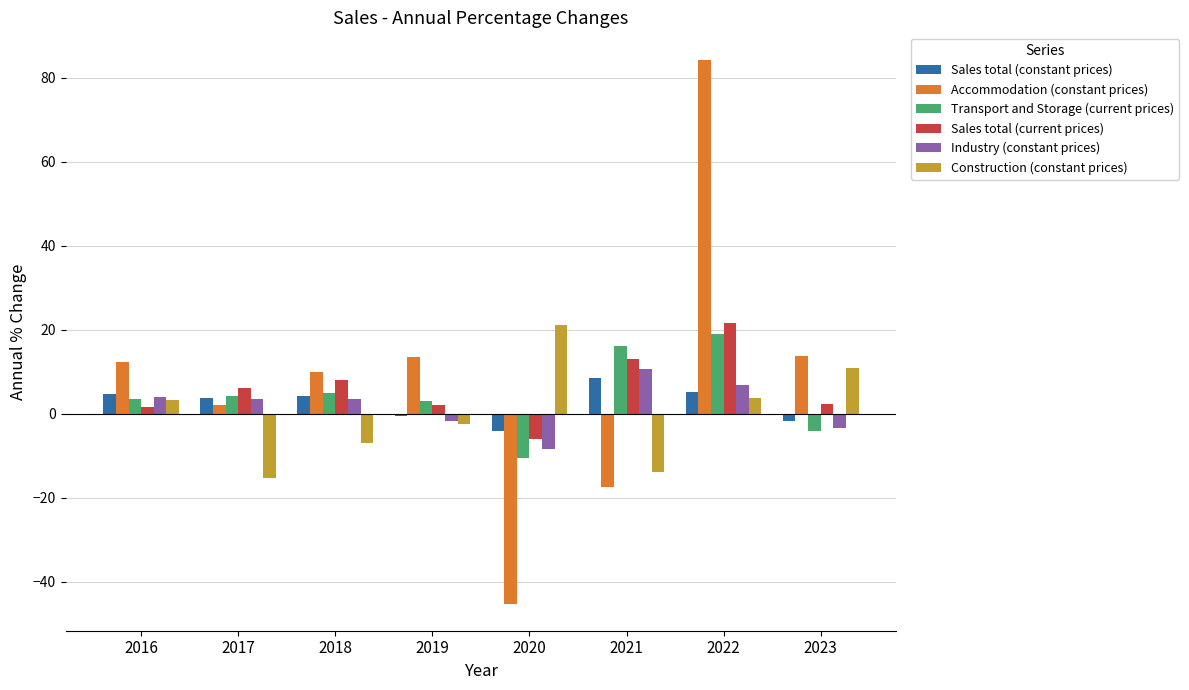

Is it true that Accommodation (constant prices) equals 21.5 at 2023?

False